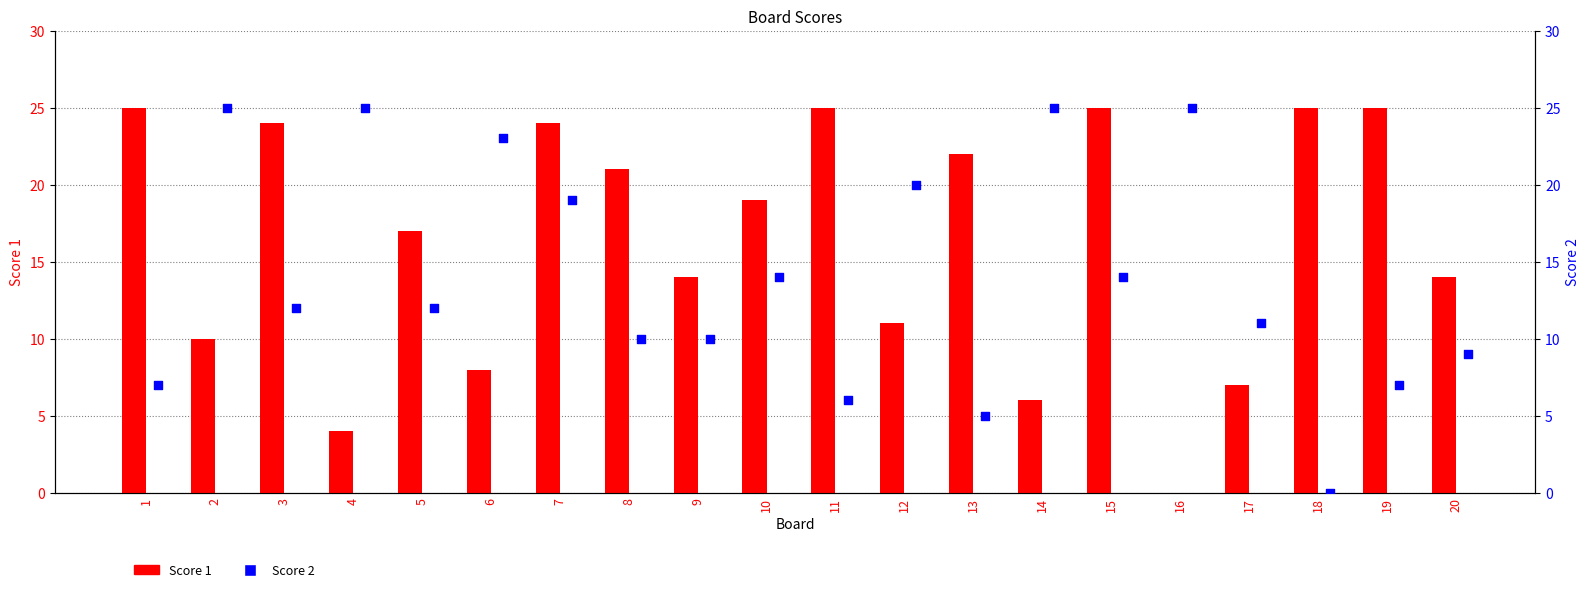

Which series has the largest total across all categories?

Score 1